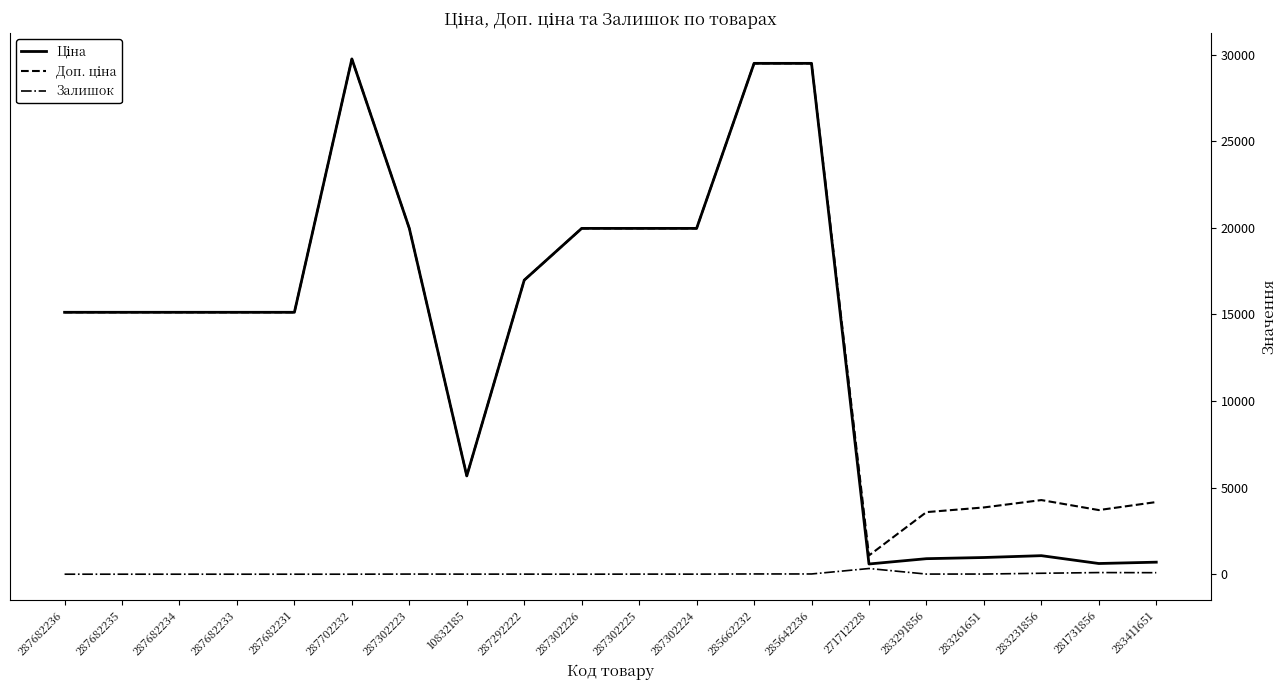

Is this an area chart (filled region under the line)?

No